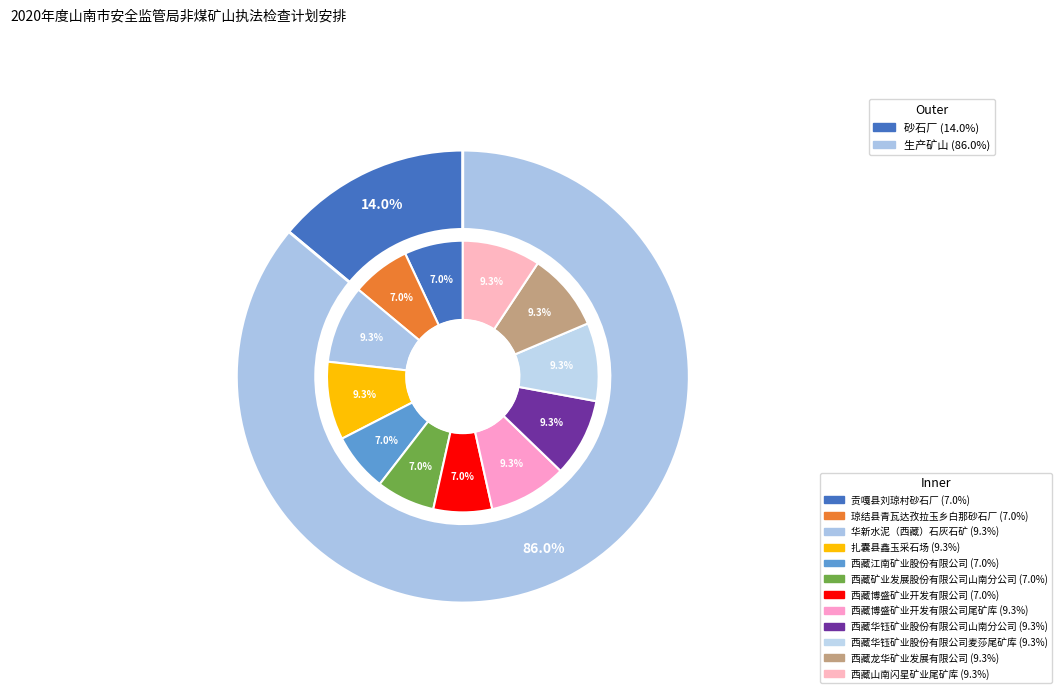

How many segments does this pie chart have?

12